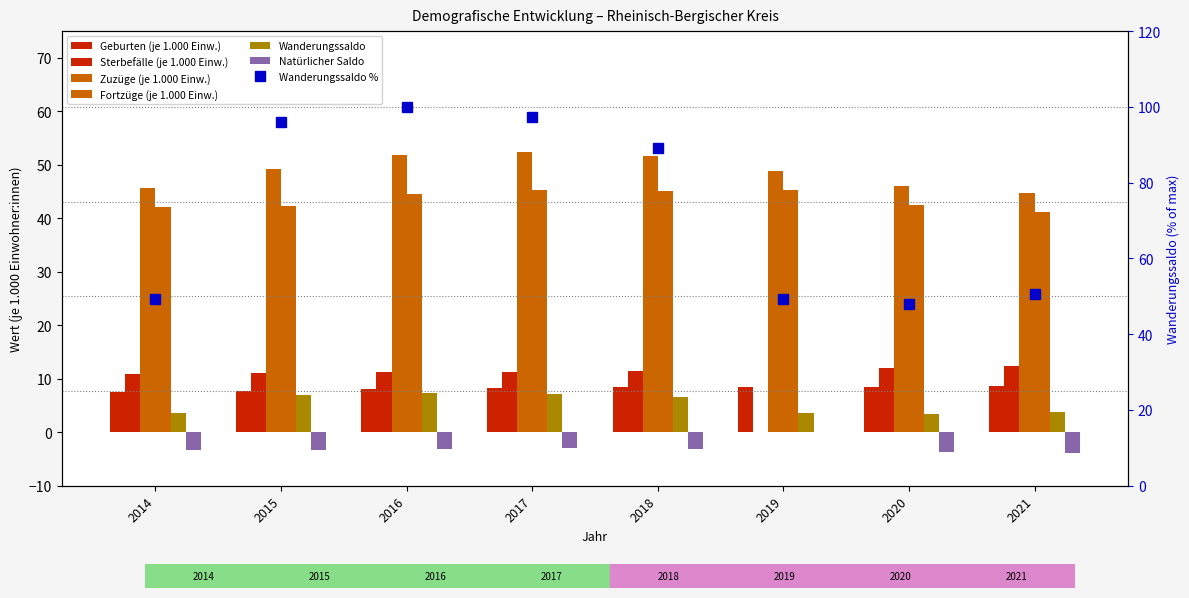

What is the maximum value shown in the chart?

100.0